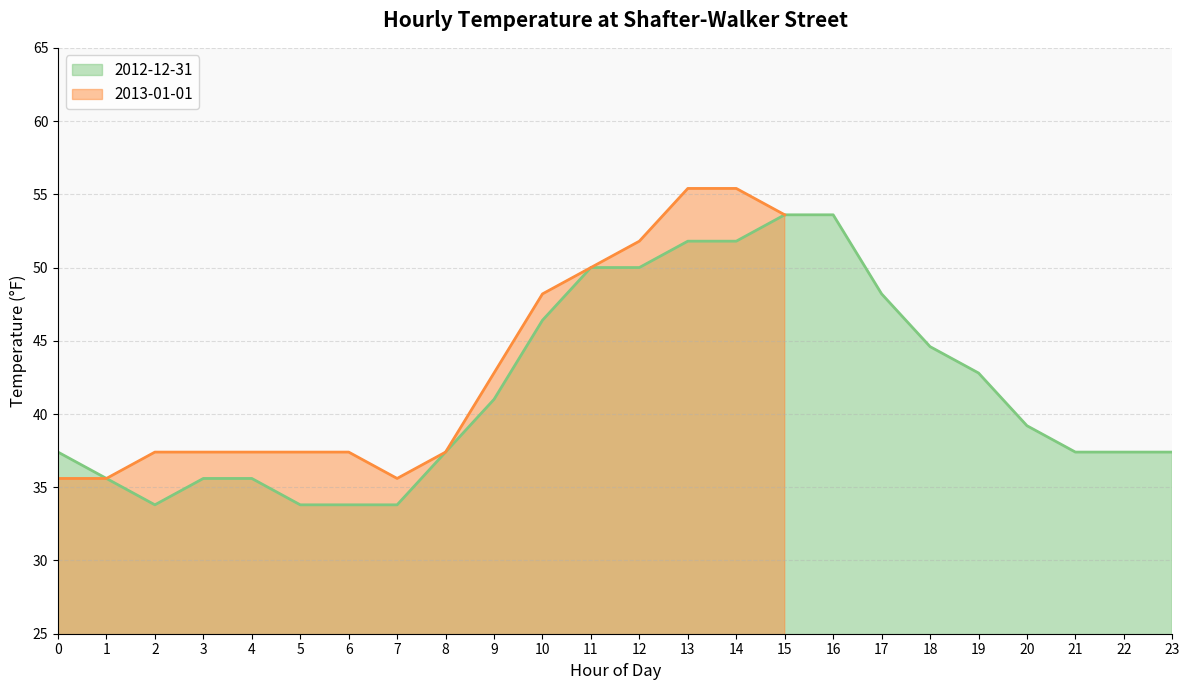

Rank the categories by value from lowest to highest.

2, 5, 6, 7, 1, 3, 4, 0, 8, 21, 22, 23, 20, 9, 19, 18, 10, 17, 11, 12, 13, 14, 15, 16